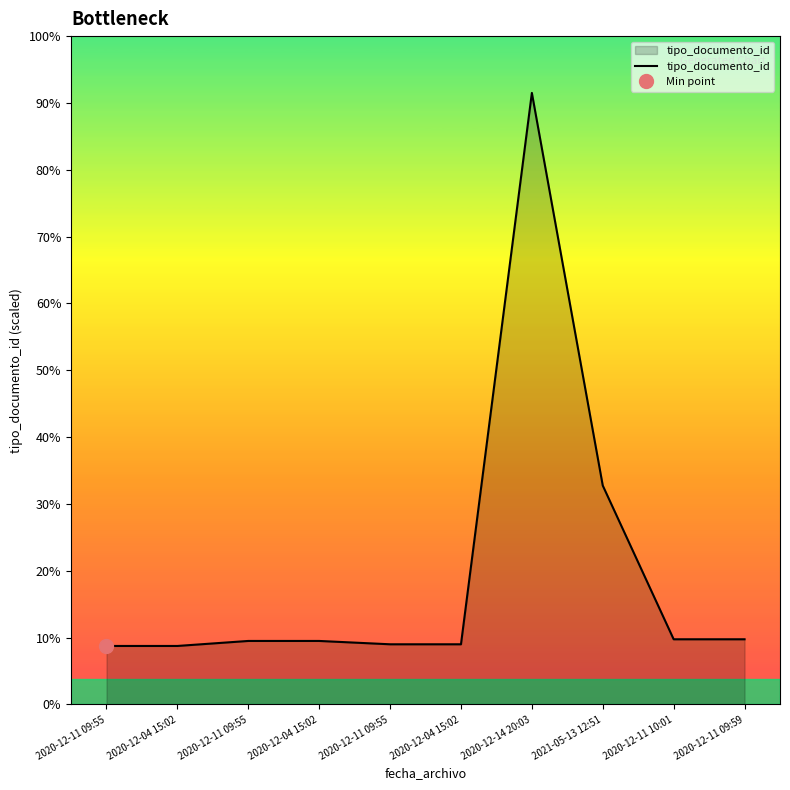

Reading right to left, list all the values displayed in this chart.

2020-12-11 09:59=39	2020-12-11 10:01=39	2021-05-13 12:51=131	2020-12-14 20:03=366	2020-12-04 15:02=36	2020-12-11 09:55=36	2020-12-04 15:02=38	2020-12-11 09:55=38	2020-12-04 15:02=35	2020-12-11 09:55=35